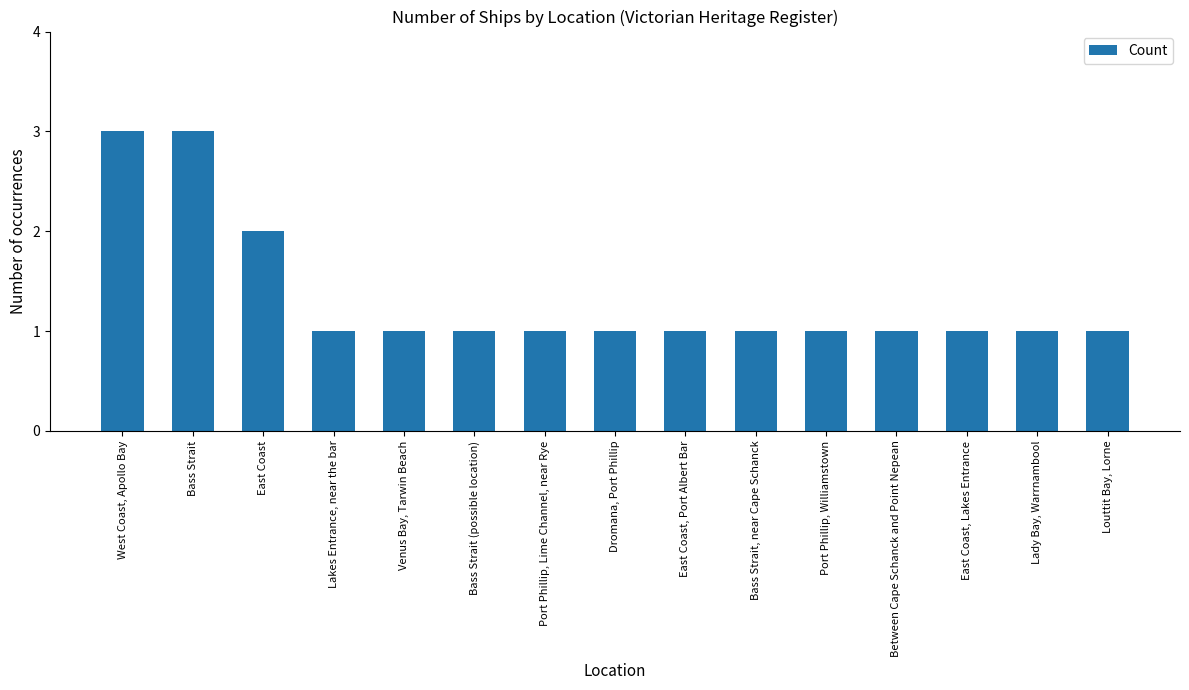

Reading right to left, list all the values displayed in this chart.

Louttit Bay, Lorne=1	Lady Bay, Warrnambool=1	East Coast, Lakes Entrance=1	Between Cape Schanck and Point Nepean=1	Port Phillip, Williamstown=1	Bass Strait, near Cape Schanck=1	East Coast, Port Albert Bar=1	Dromana, Port Phillip=1	Port Phillip, Lime Channel, near Rye=1	Bass Strait (possible location)=1	Venus Bay, Tarwin Beach=1	Lakes Entrance, near the bar=1	East Coast=2	Bass Strait=3	West Coast, Apollo Bay=3